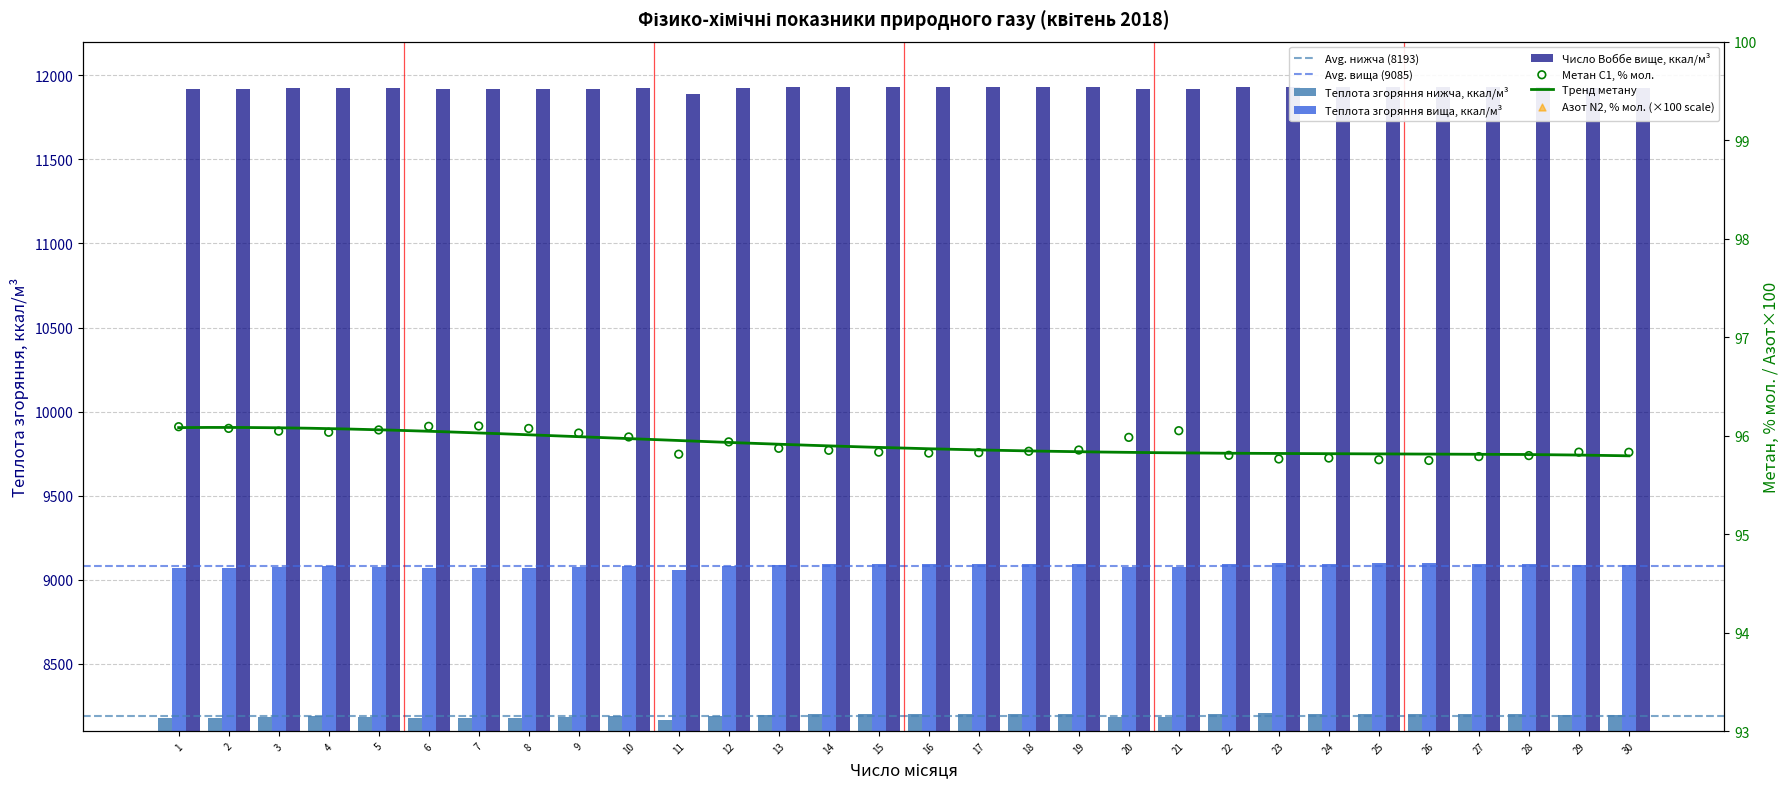

Which series has the largest Y range (max minus min)?

Число Воббе вище ккал/м3